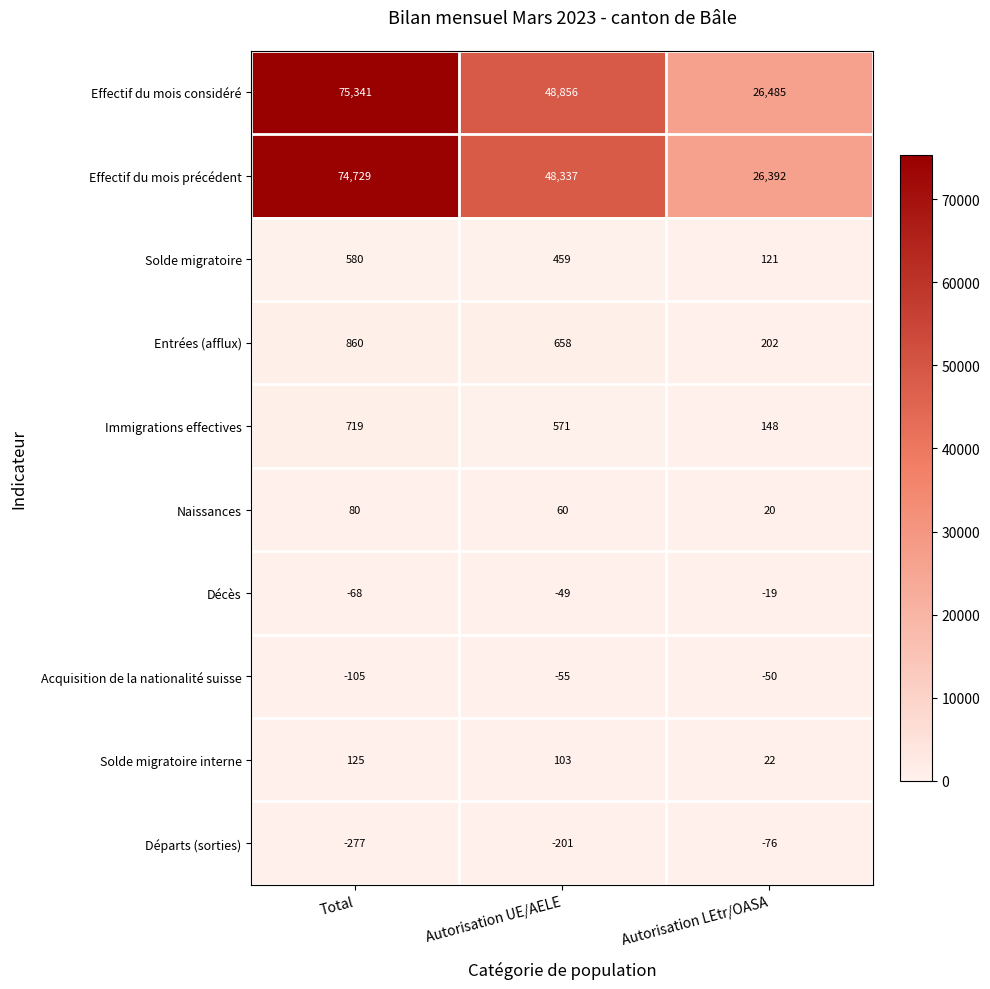

Rank the series by their maximum value, from lowest to highest.

Départs (sorties), Acquisition de la nationalité suisse, Décès, Naissances, Solde migratoire interne, Solde migratoire, Immigrations effectives, Entrées (afflux), Effectif du mois précédent, Effectif du mois considéré